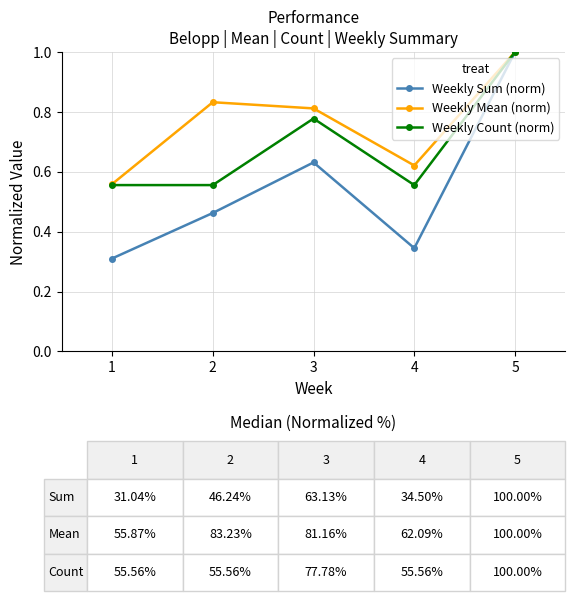

In Weekly Mean (norm), how many points are higher than both neighbors (excluding endpoints)?

1